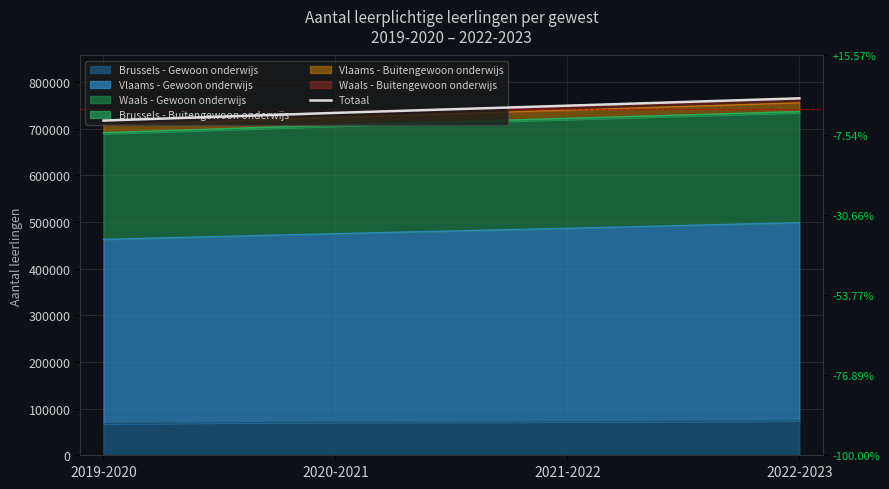

What position from the left is 2022-2023?

4